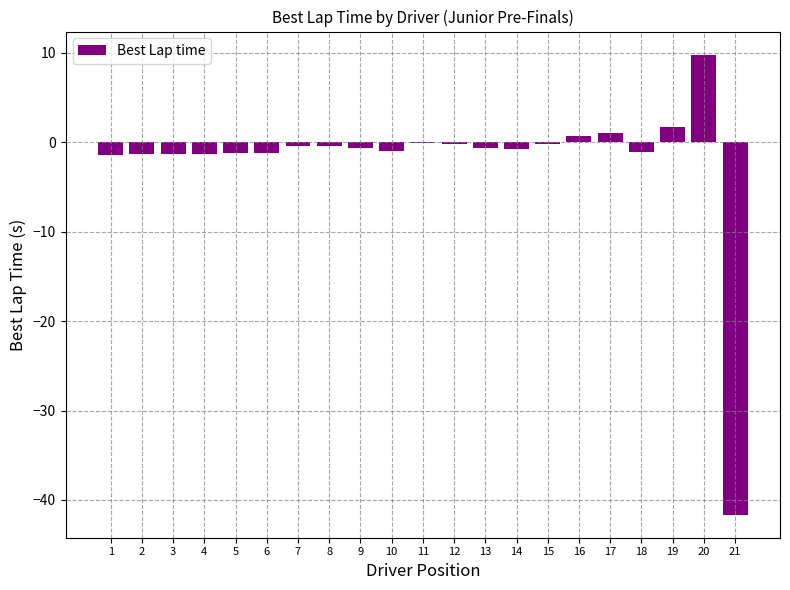

What is the sum of all values?

-41.7